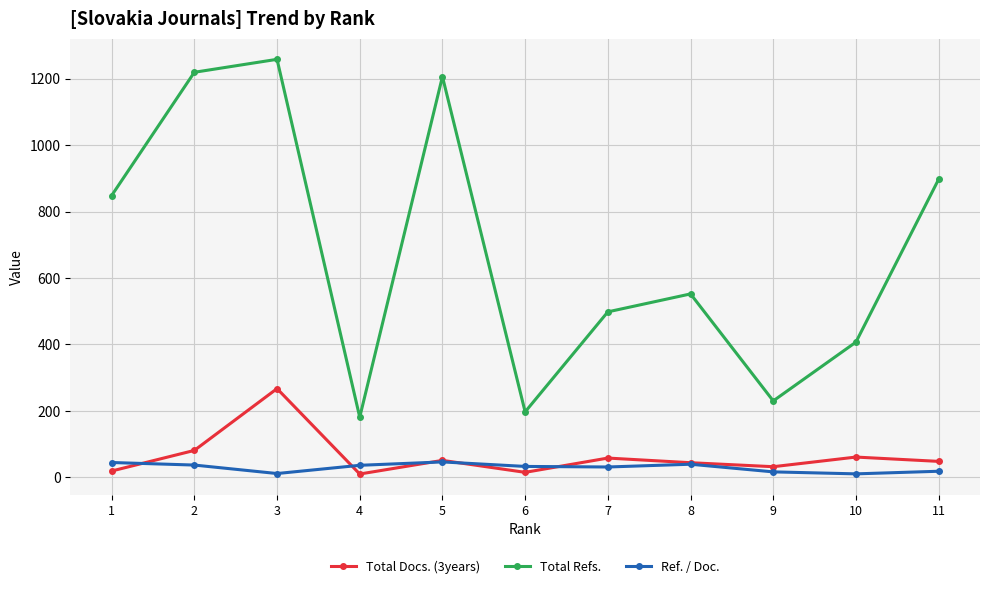

What is the value of the Ref. / Doc. point at the 4th from the left?

36.2